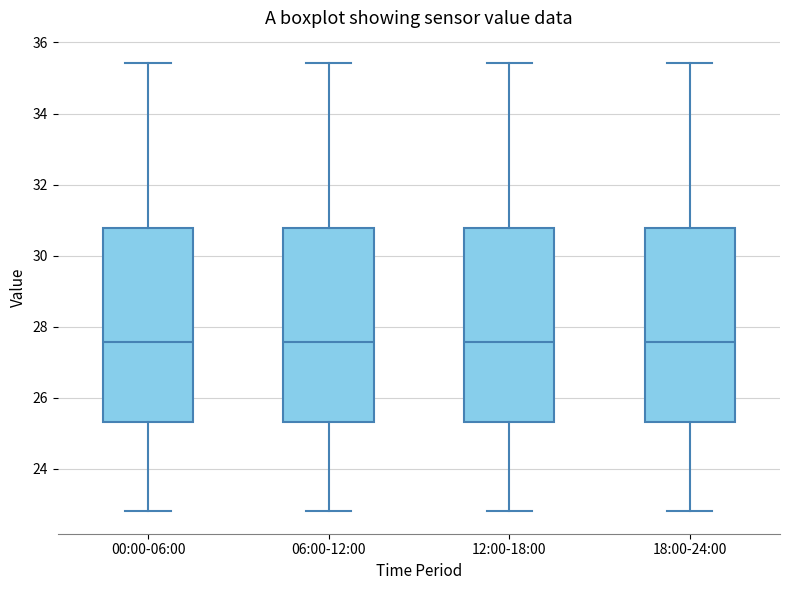

Reading left to right, read every box against the y-axis: the position of its median line, the range the box covers, and the ends of its whiskers. The values are not printed on the chart, so give them approximately, as read against the axis.

00:00-06:00: median 27.6, box 25.4 to 30.8, whiskers 22.8 to 35.4
06:00-12:00: median 27.6, box 25.4 to 30.8, whiskers 22.8 to 35.4
12:00-18:00: median 27.6, box 25.4 to 30.8, whiskers 22.8 to 35.4
18:00-24:00: median 27.6, box 25.4 to 30.8, whiskers 22.8 to 35.4